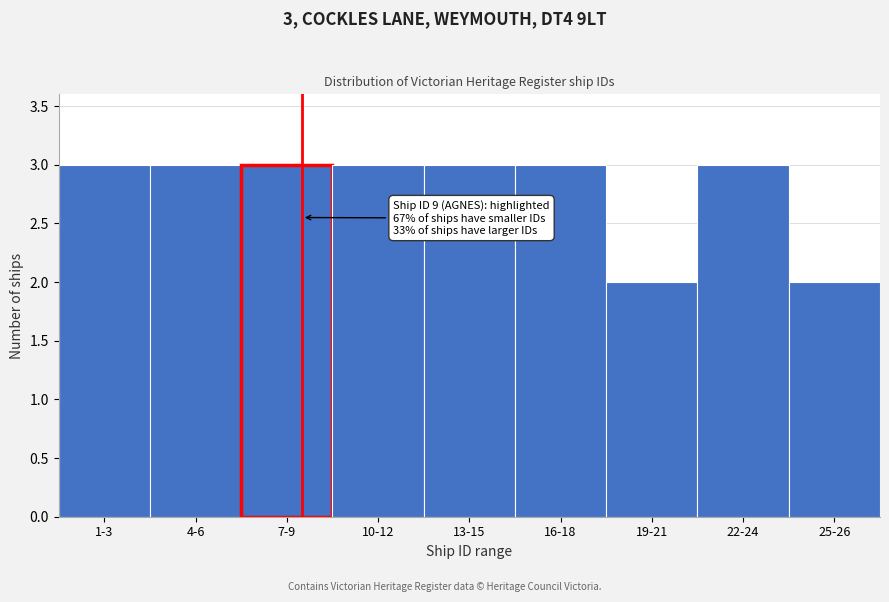

Reading left to right, extract all data points from this chart.

3	3	3	3	3	3	2	3	2